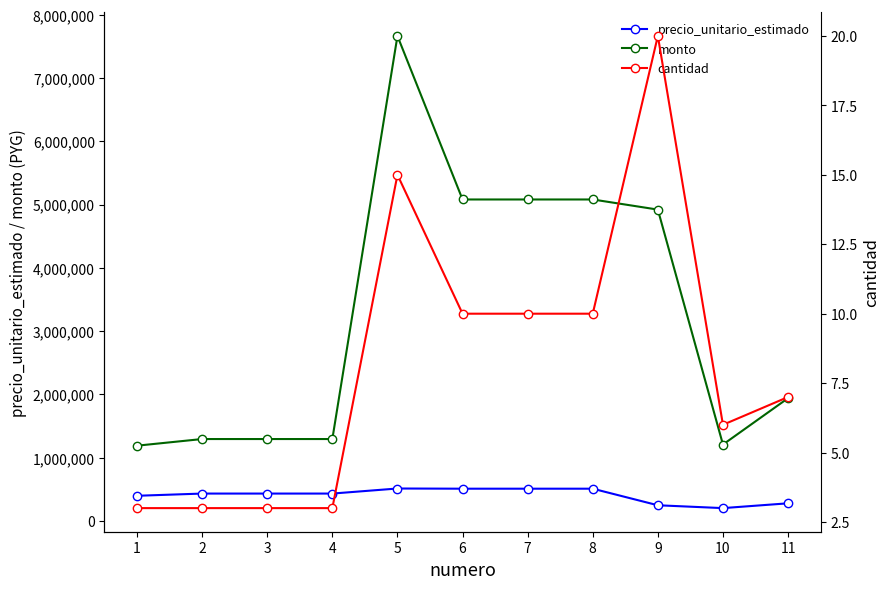

What is the spread (max minus min) of values at 8?

5079990